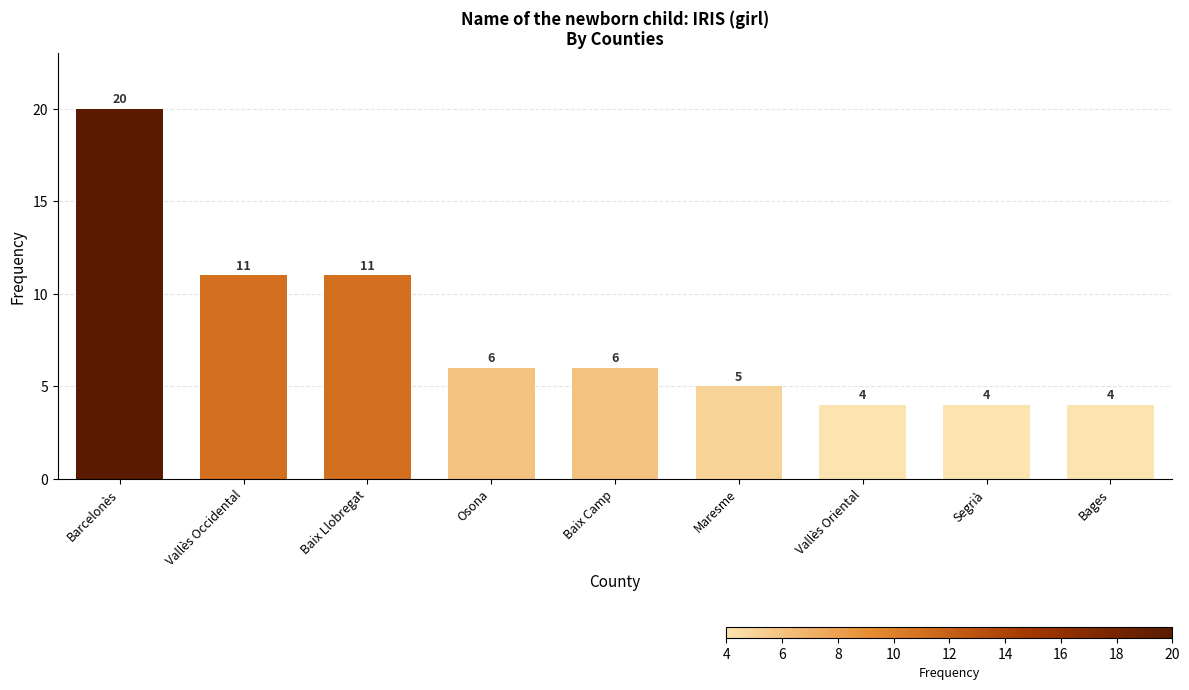

What is the maximum value shown in the chart?

20